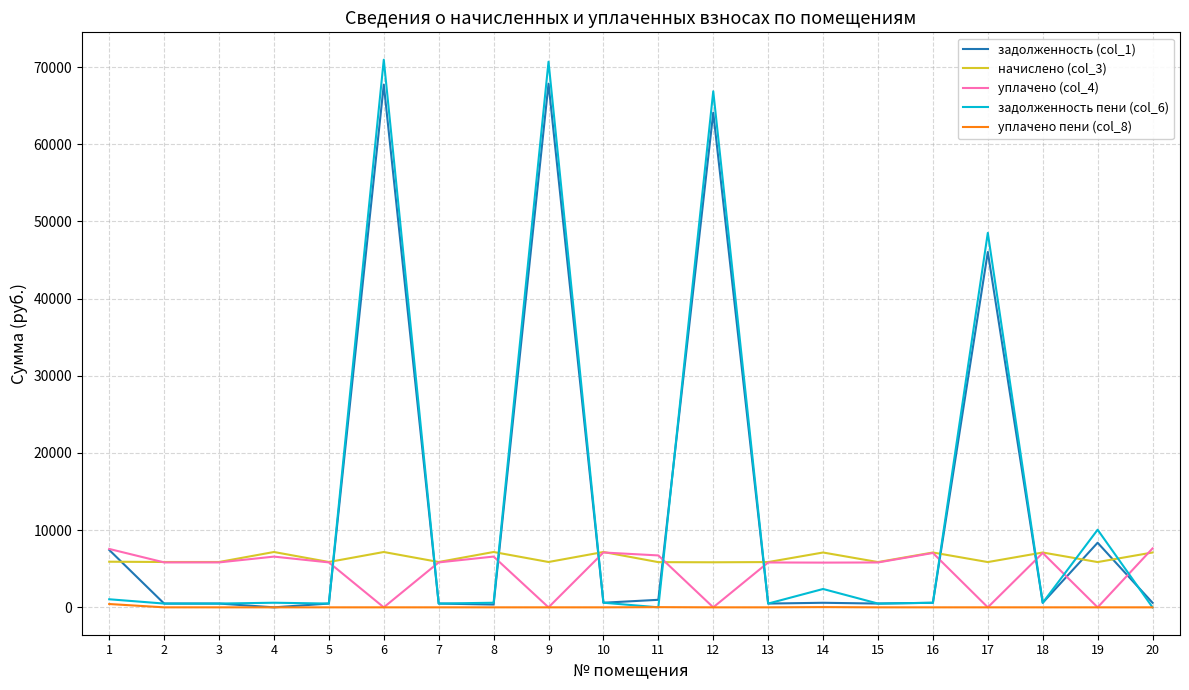

How many lines are shown in the chart?

5